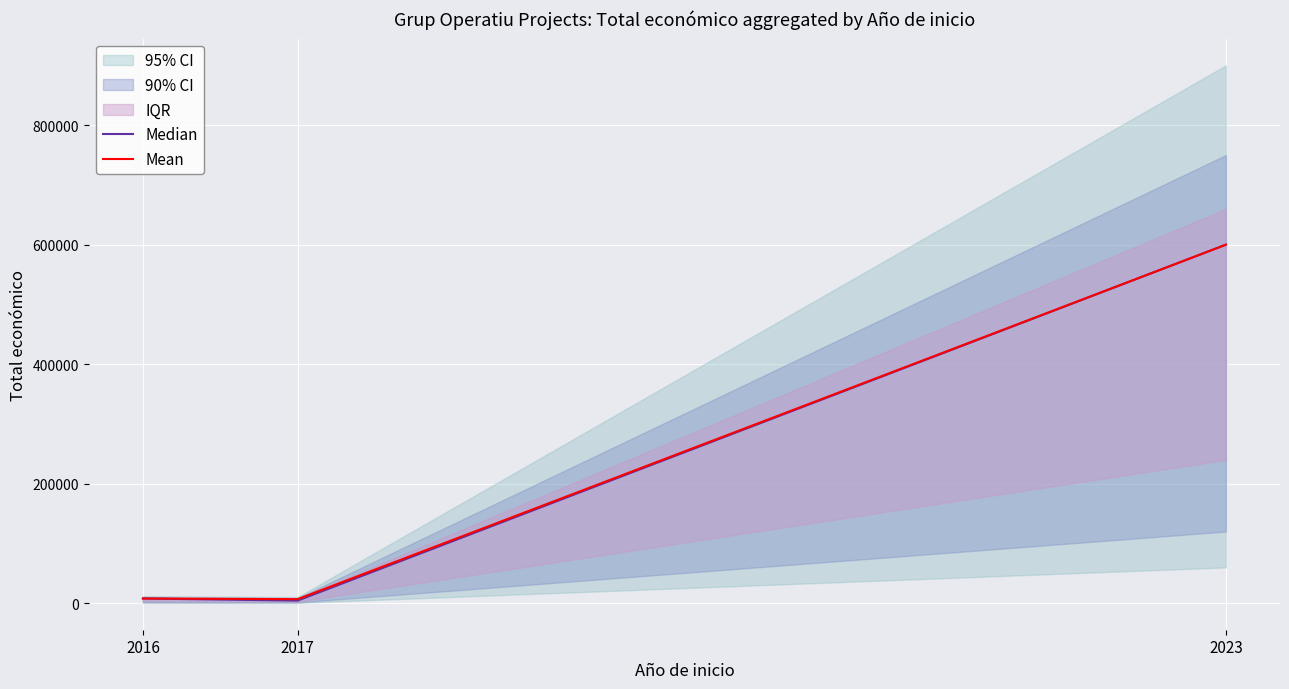

Read the Mean value at 2016.

7980.0